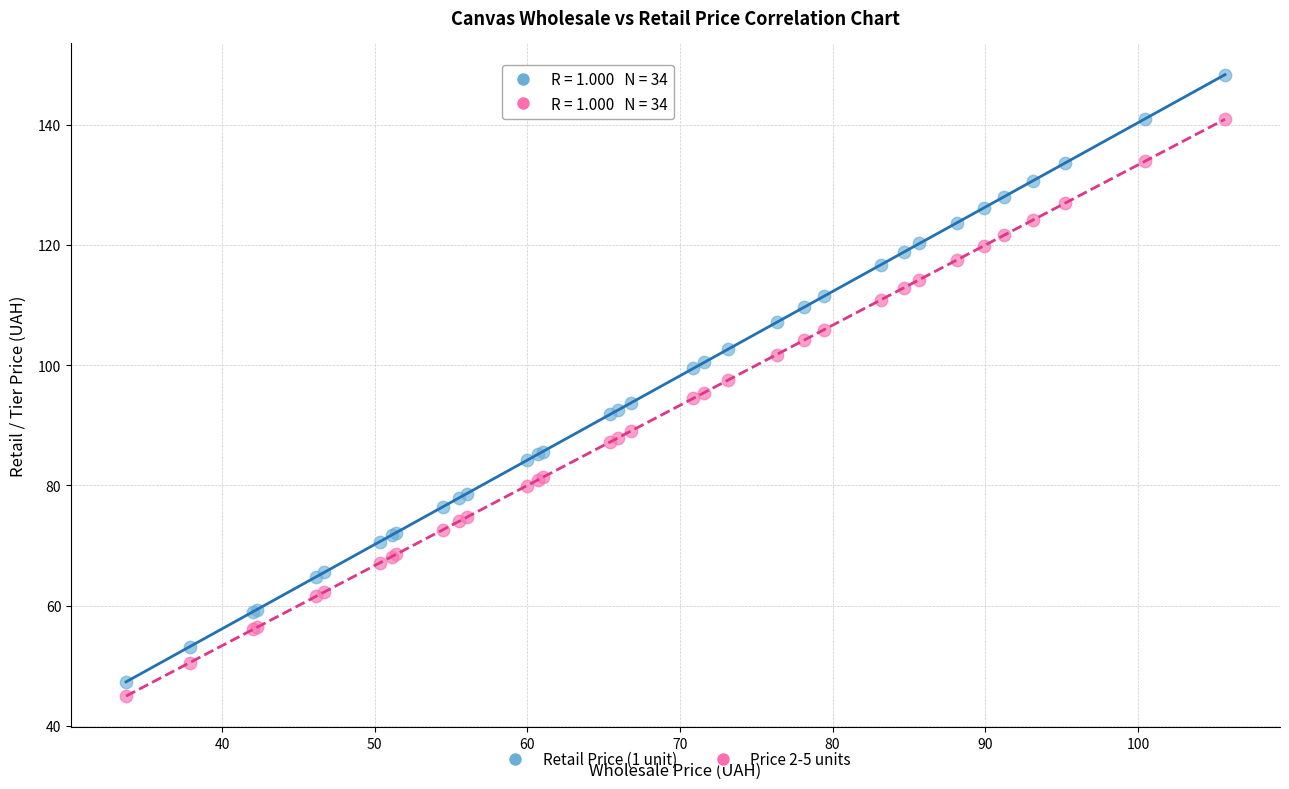

What is the X range (max minus min) for the scatter plot?

72.0